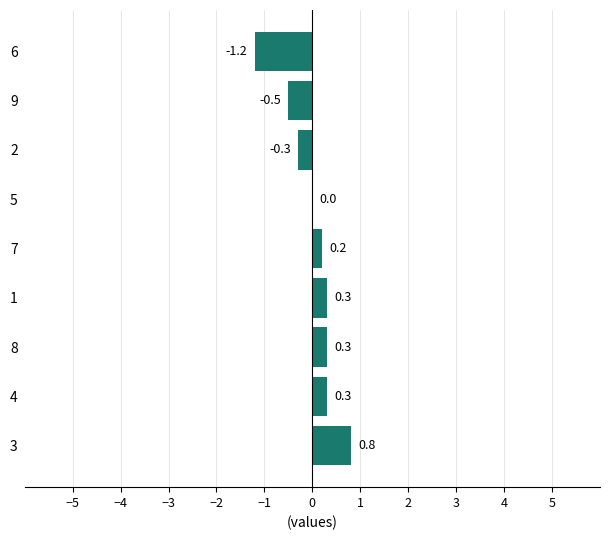

How many data points does each series have?

9